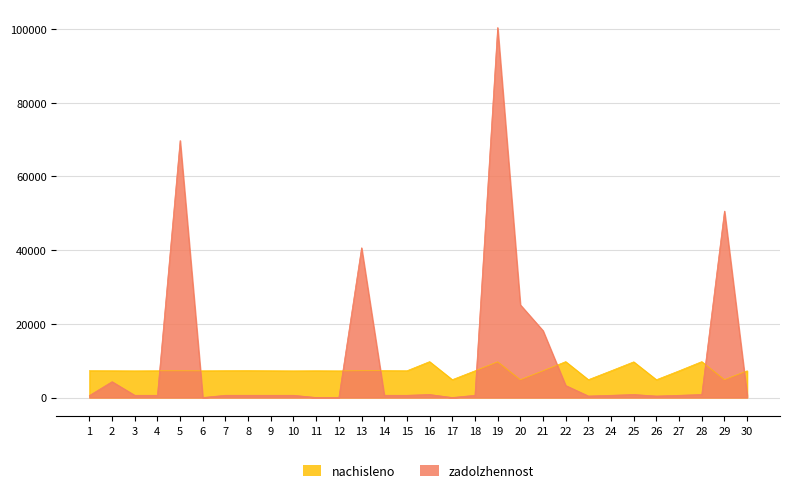

Rank the series at 16 from lowest to highest value.

zadolzhennost, nachisleno